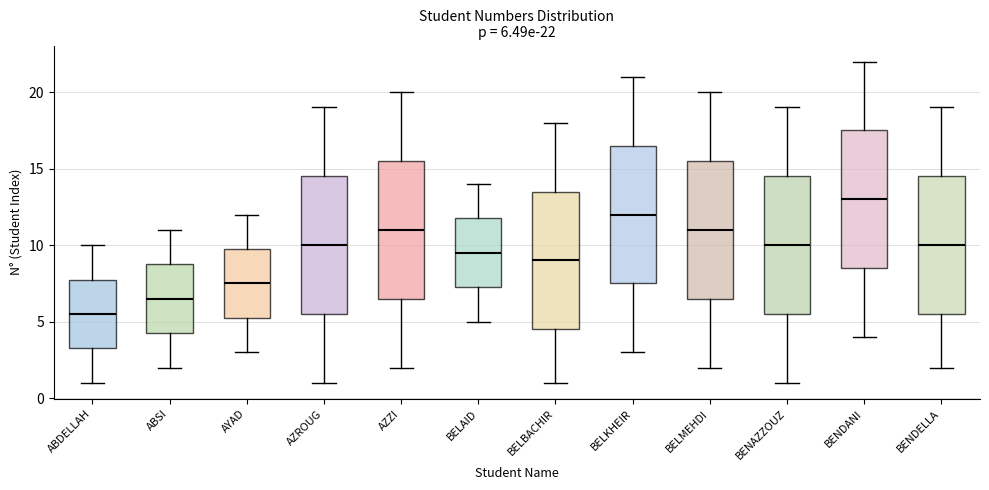

Which box has the highest median line?

BENDANI